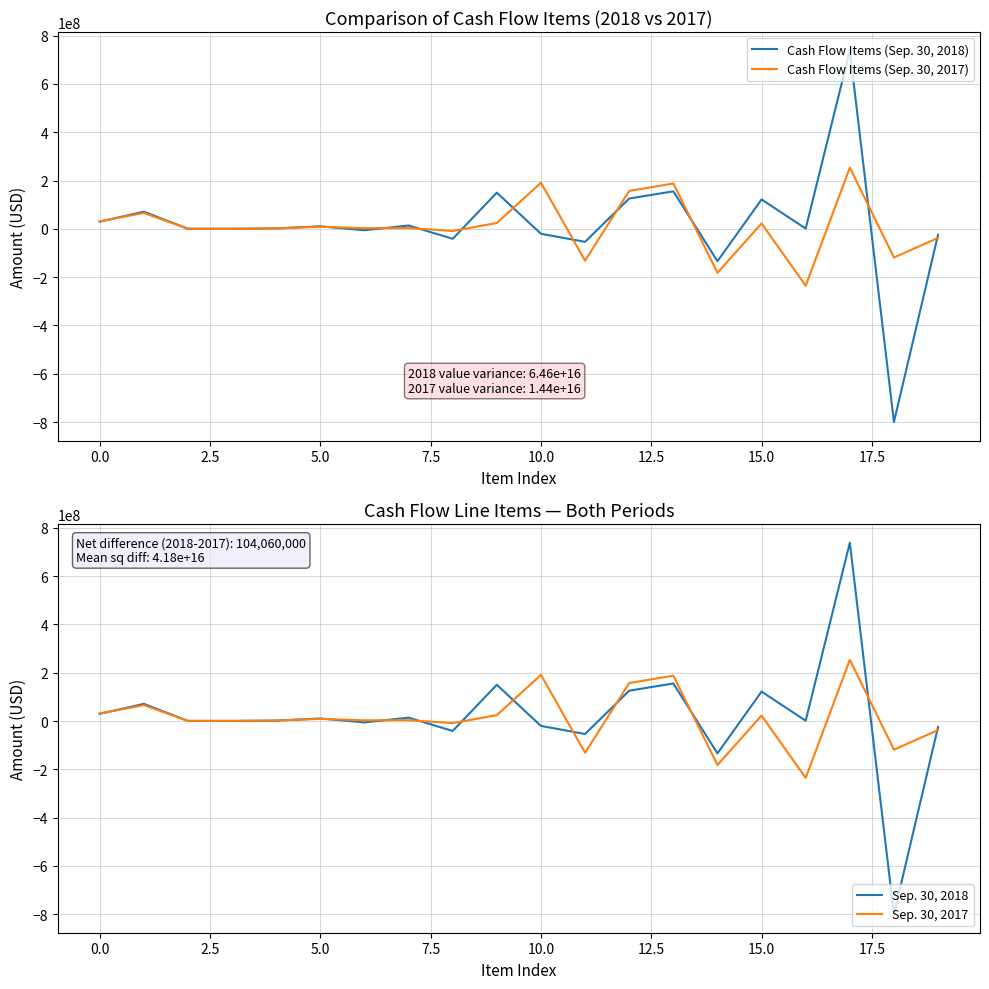

How many values in the Cash Flow Items (Sep. 30, 2017) series are below 3315000?

10